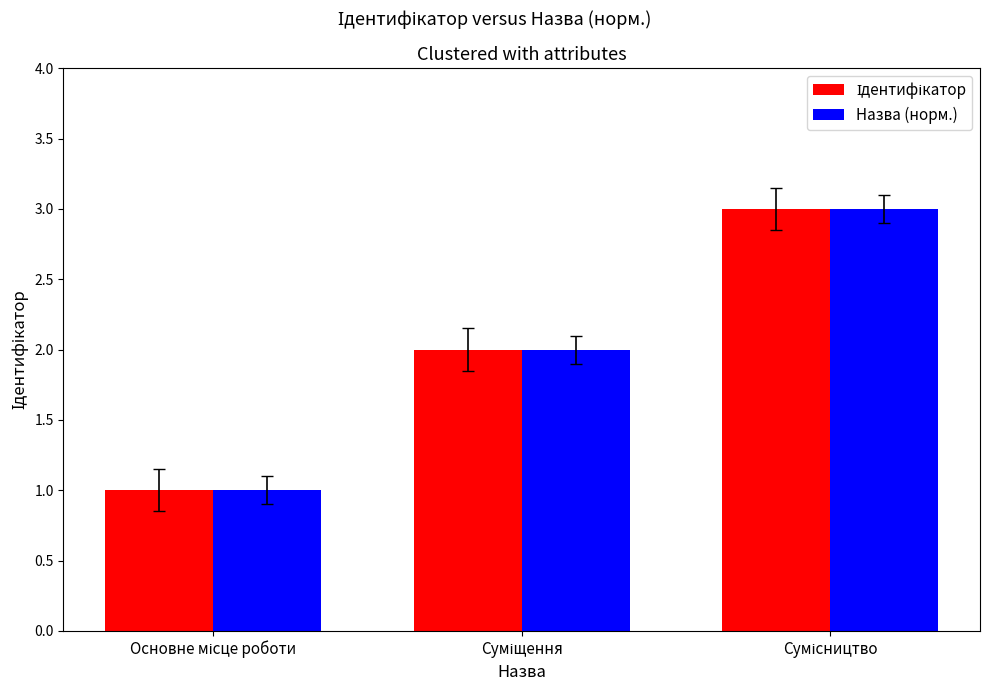

What is the sum of all Назва (норм.) values?

6